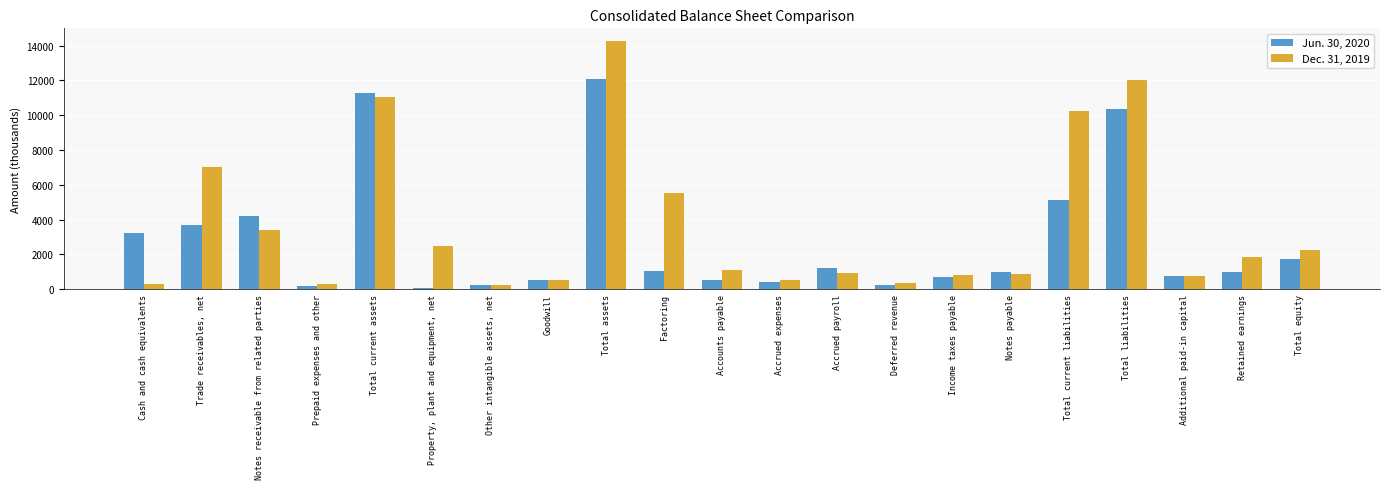

The value of Jun. 30, 2020 at Trade receivables, net is 3688. True or false?

True